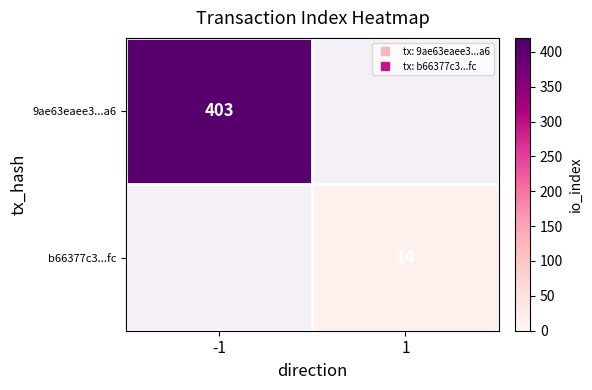

Between -1 and 1, which is larger?

-1